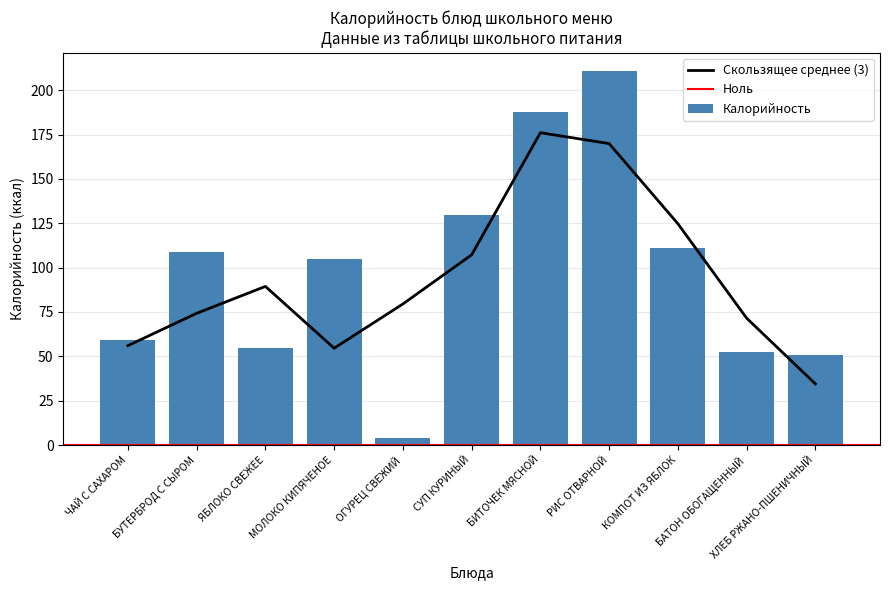

Between МОЛОКО КИПЯЧЕНОЕ and БУТЕРБРОД С СЫРОМ, which is larger?

БУТЕРБРОД С СЫРОМ